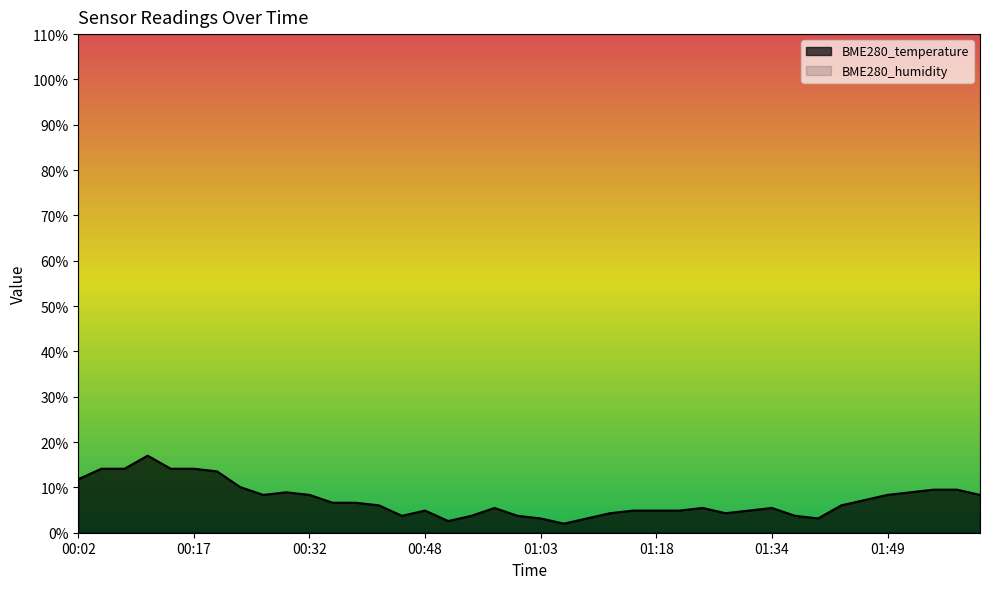

Count the number of values greater than 6.

21